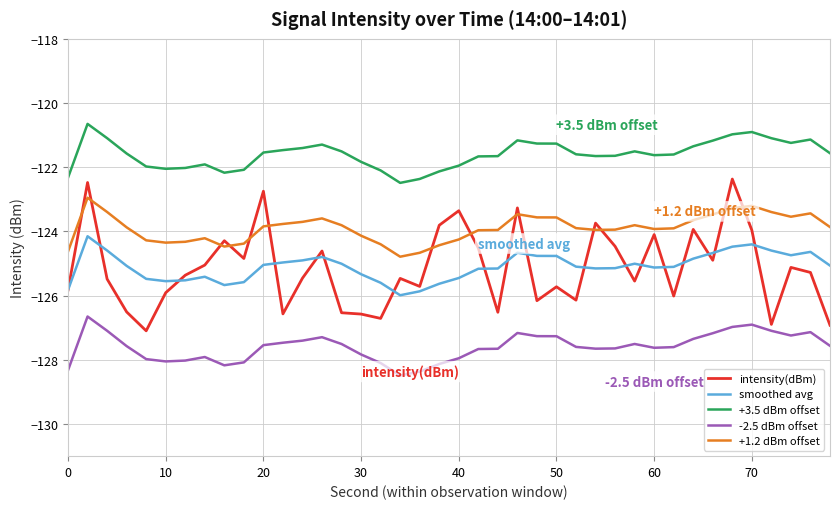

How many distinct data groups are displayed?

5